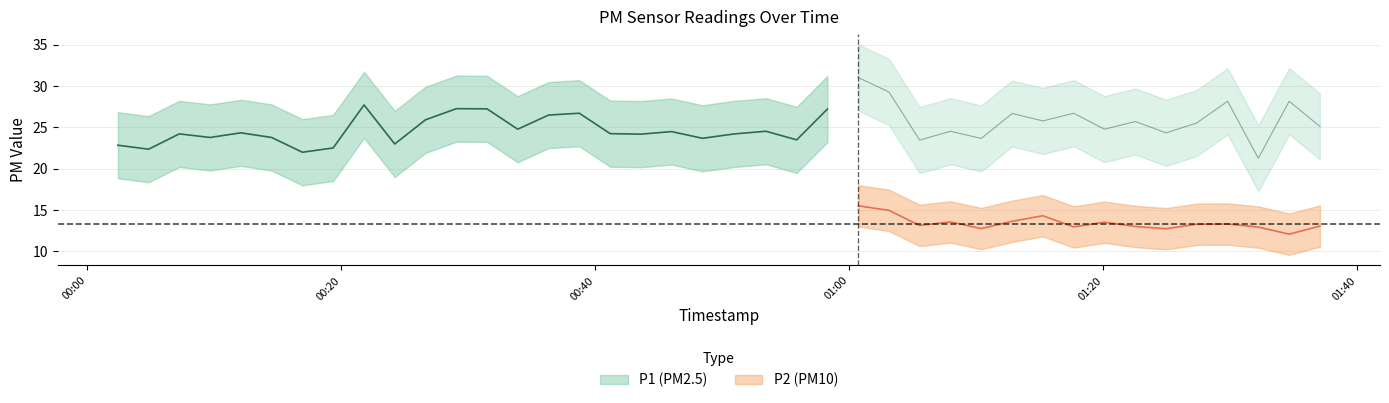

What is the total value across all series at 13?

39.0